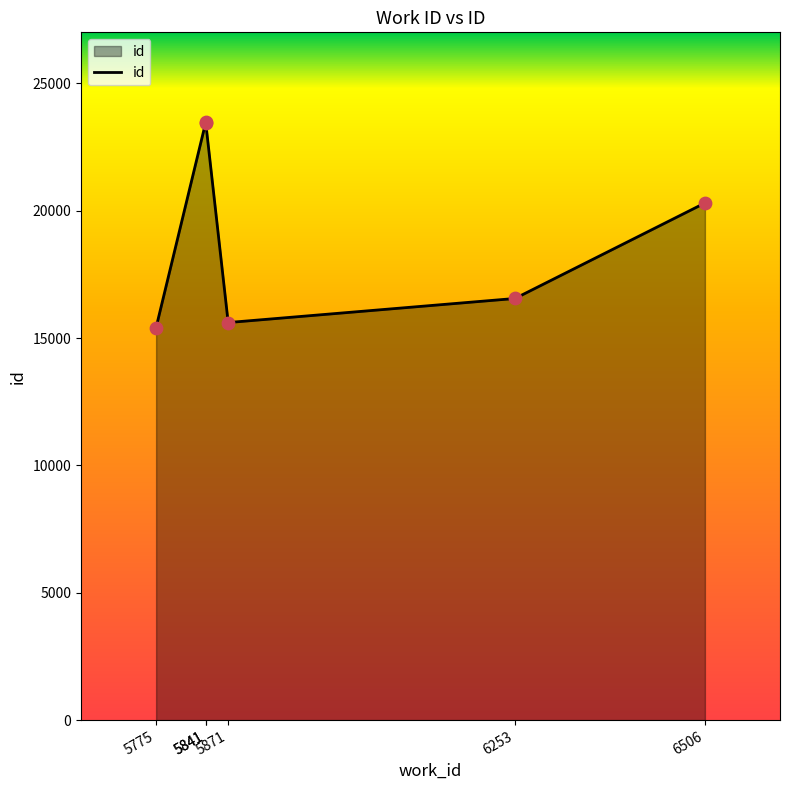

What is the ratio of the value at 6506 to the value at 5871?

1.3